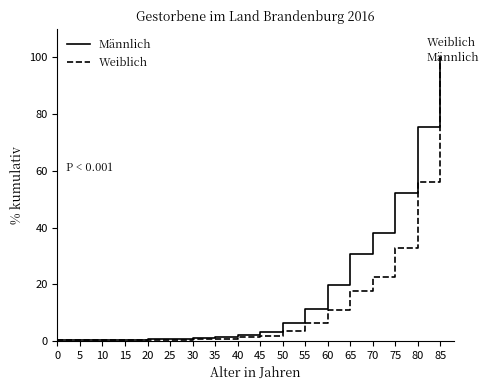

Between 15 and 55, which series saw the biggest shift?

Männlich